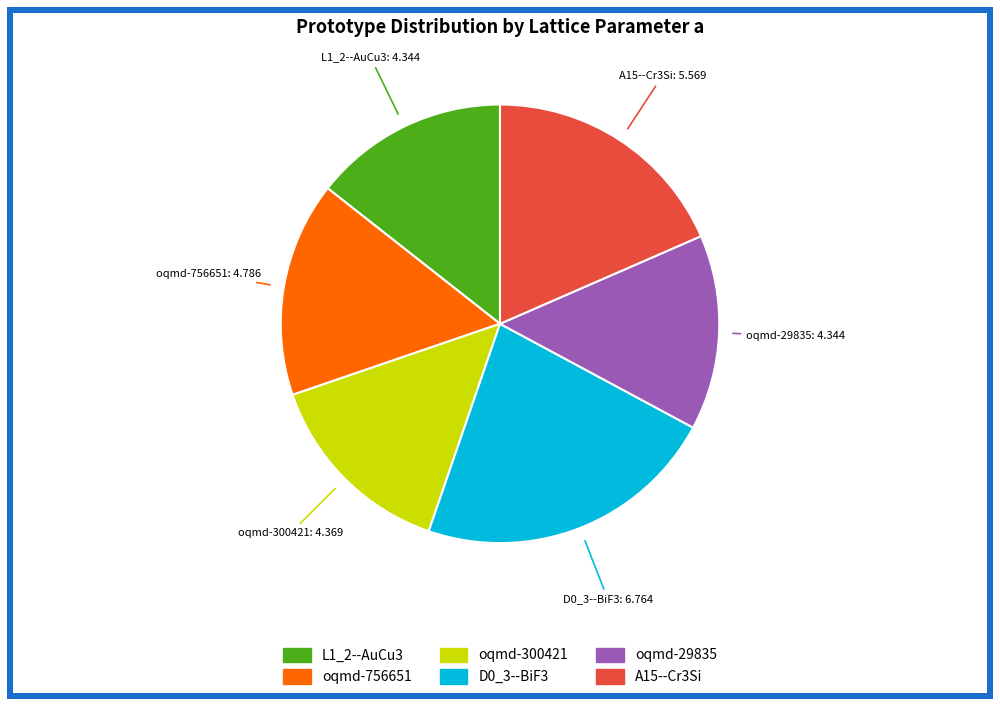

Is oqmd-29835 the majority of the pie?

No